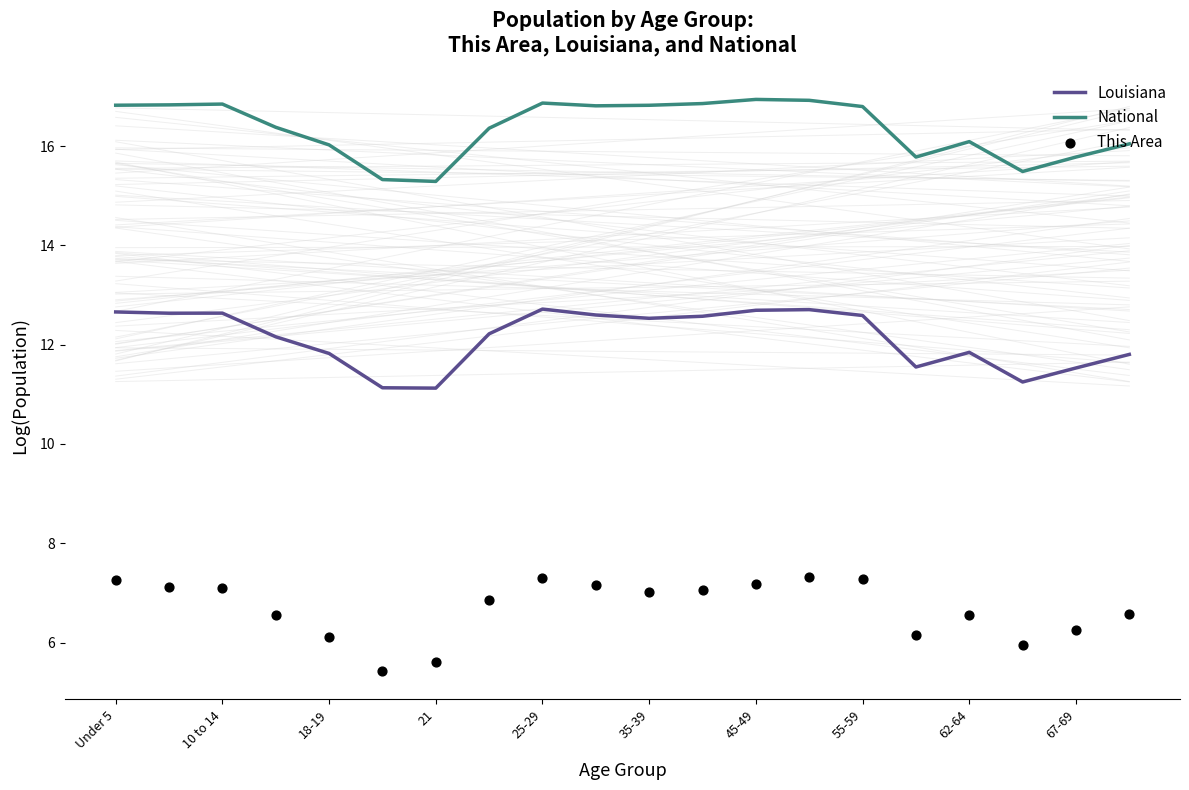

What are all the series names shown in the legend?

Louisiana, National, This Area